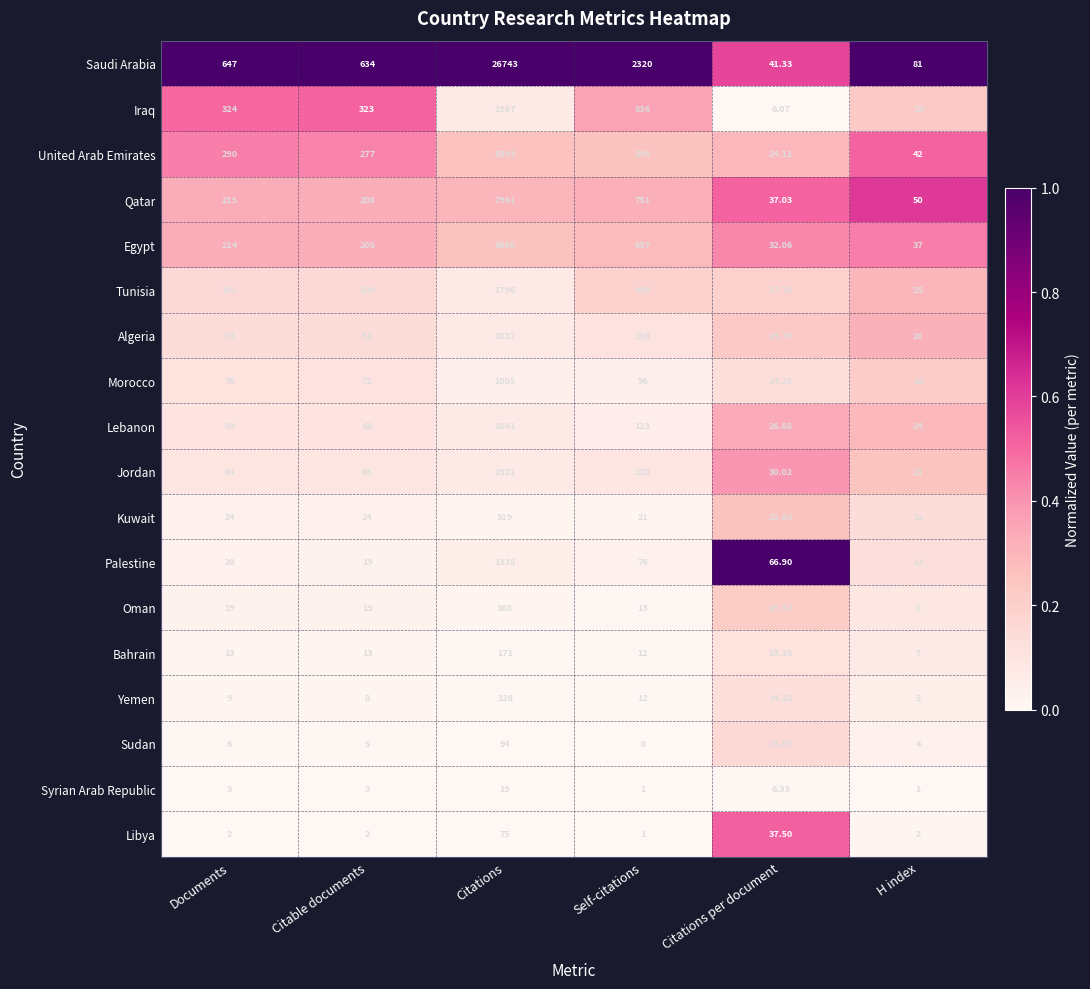

Which category has the highest value in the United Arab Emirates series?

Citations